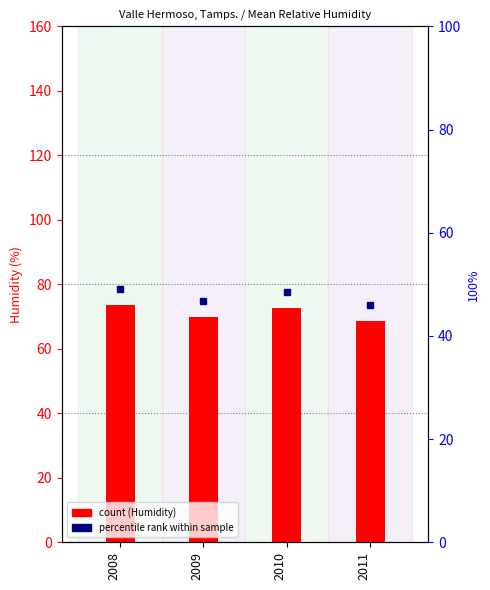

What is the approximate value at 2011?

68.7